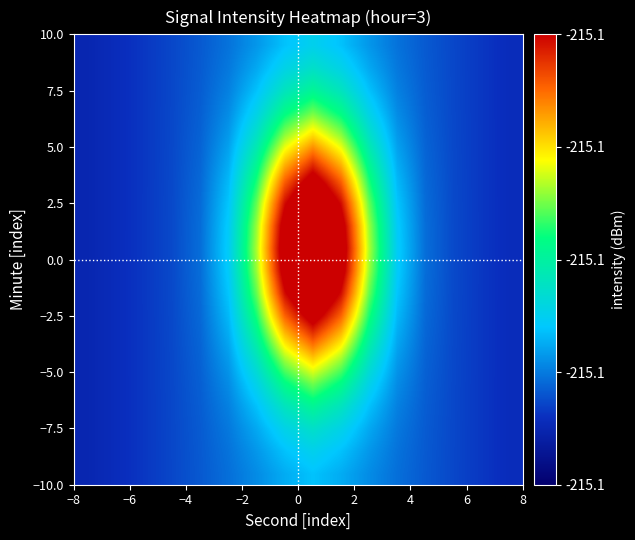

How many distinct data groups are displayed?

20